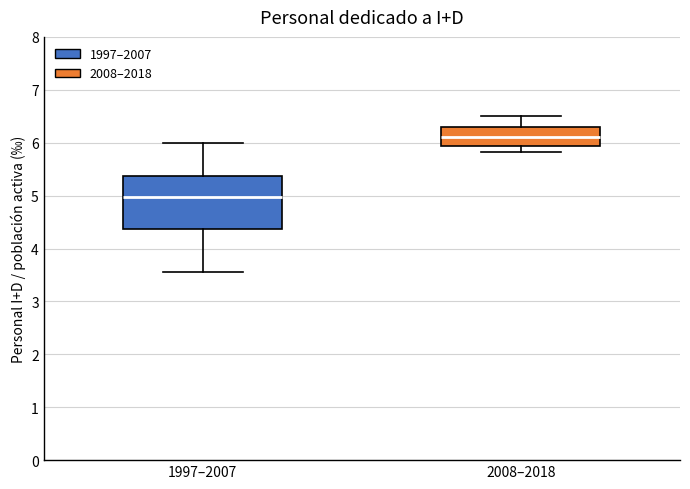

Which box's median line is the lowest?

1997–2007